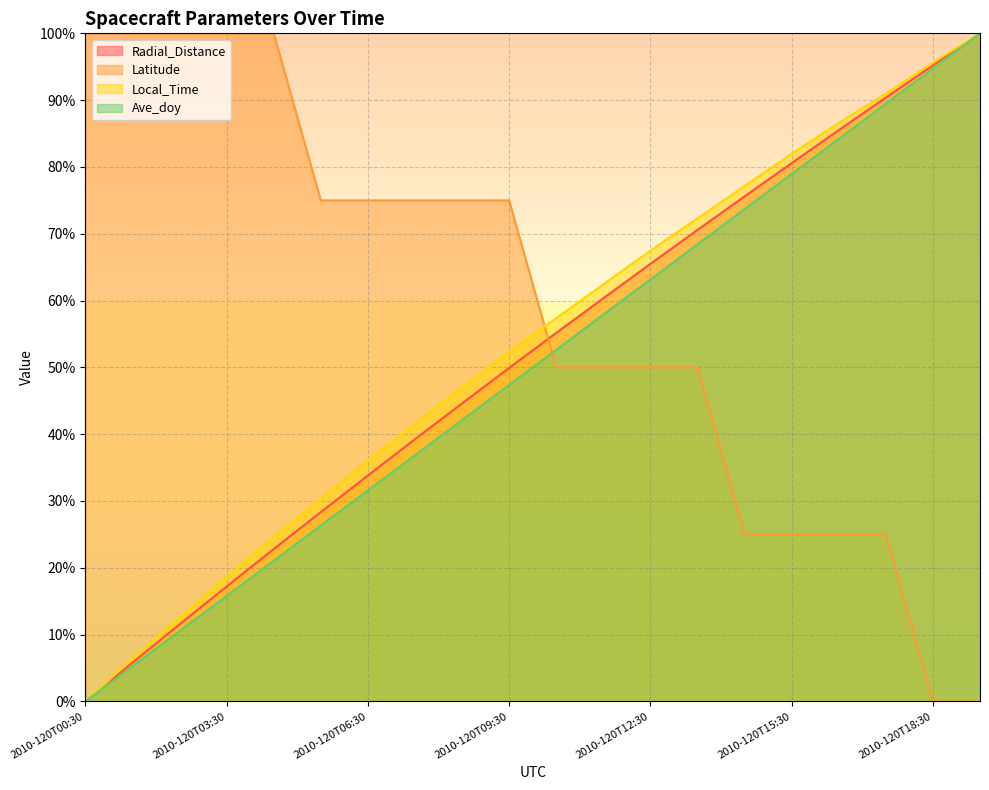

How many lines are shown in the chart?

4